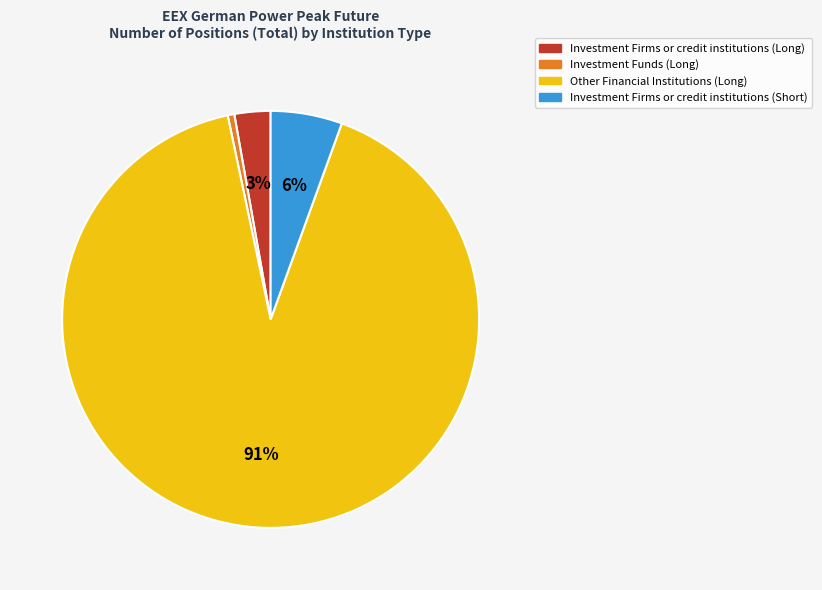

Rank the categories by value from highest to lowest.

Other Financial Institutions (Long), Investment Firms or credit institutions (Short), Investment Firms or credit institutions (Long), Investment Funds (Long)